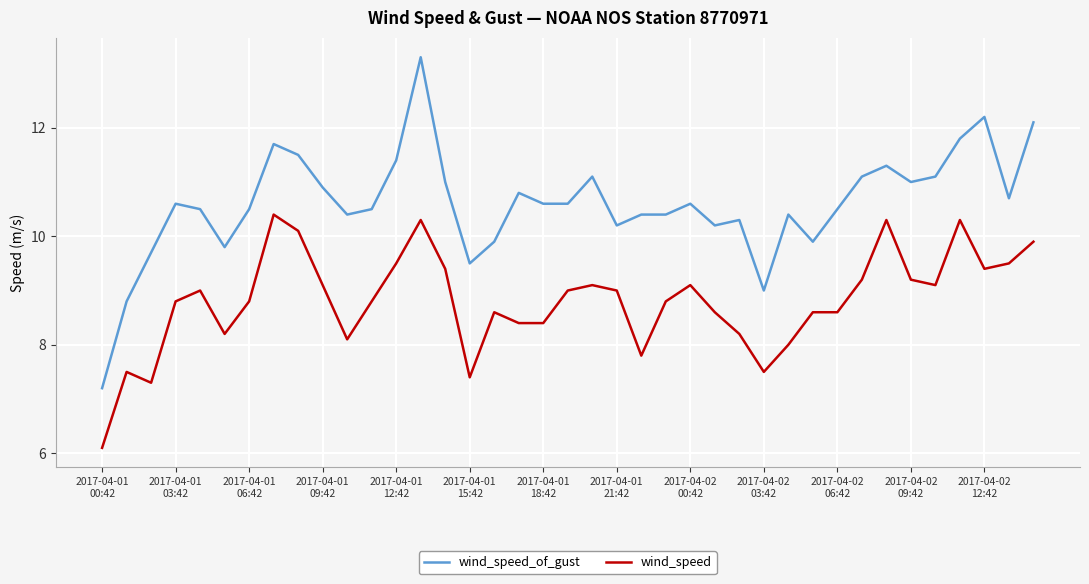

True or false: wind_speed_of_gust has more than 0 points higher than both neighbors.

True